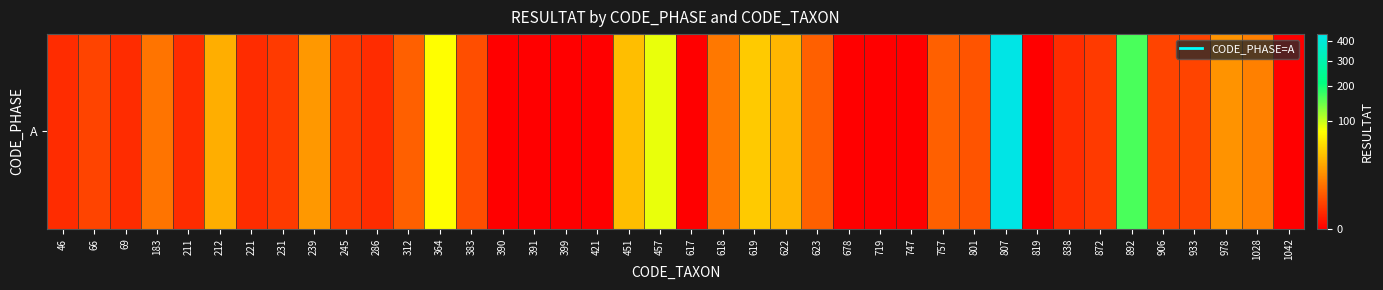

Reading left to right, list all the values displayed in this chart.

1	3	1	11	1	30	1	2	21	2	1	7	76	4	0	0	0	0	37	86	0	12	43	33	7	0	0	0	7	5	437	0	1	2	165	3	3	20	14	0